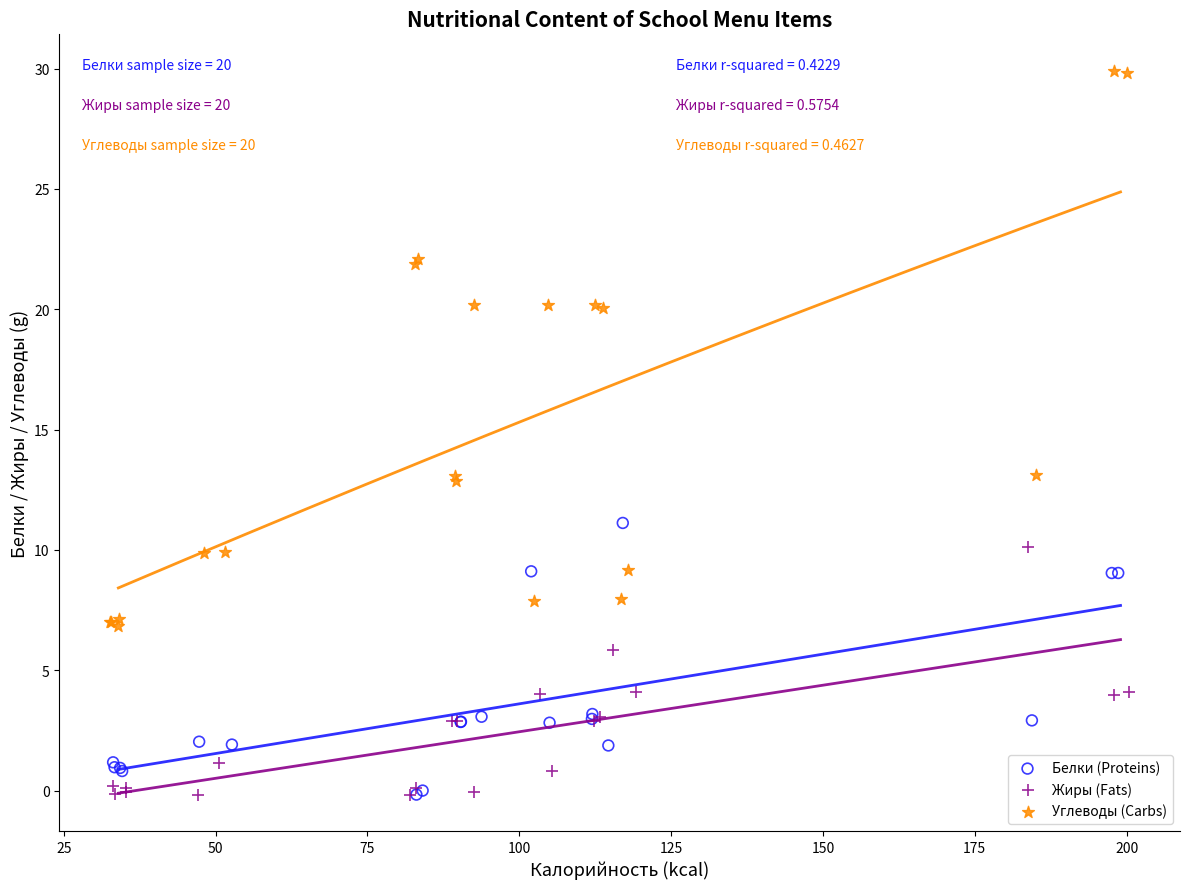

Which series contains the highest Y value?

Углеводы (Carbs)